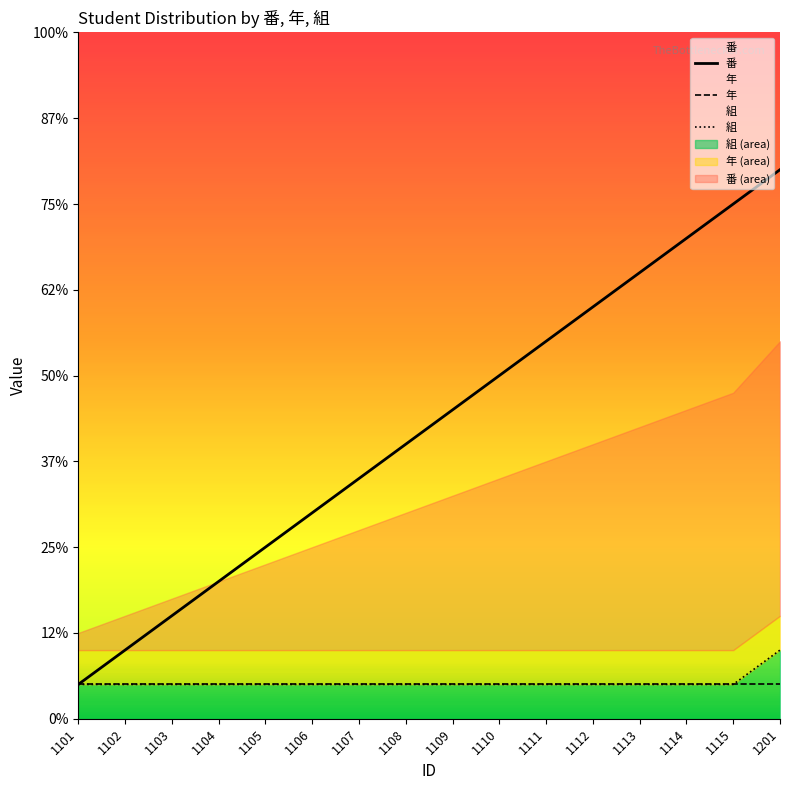

True or false: 番 has a value of 7 at 1104.

False